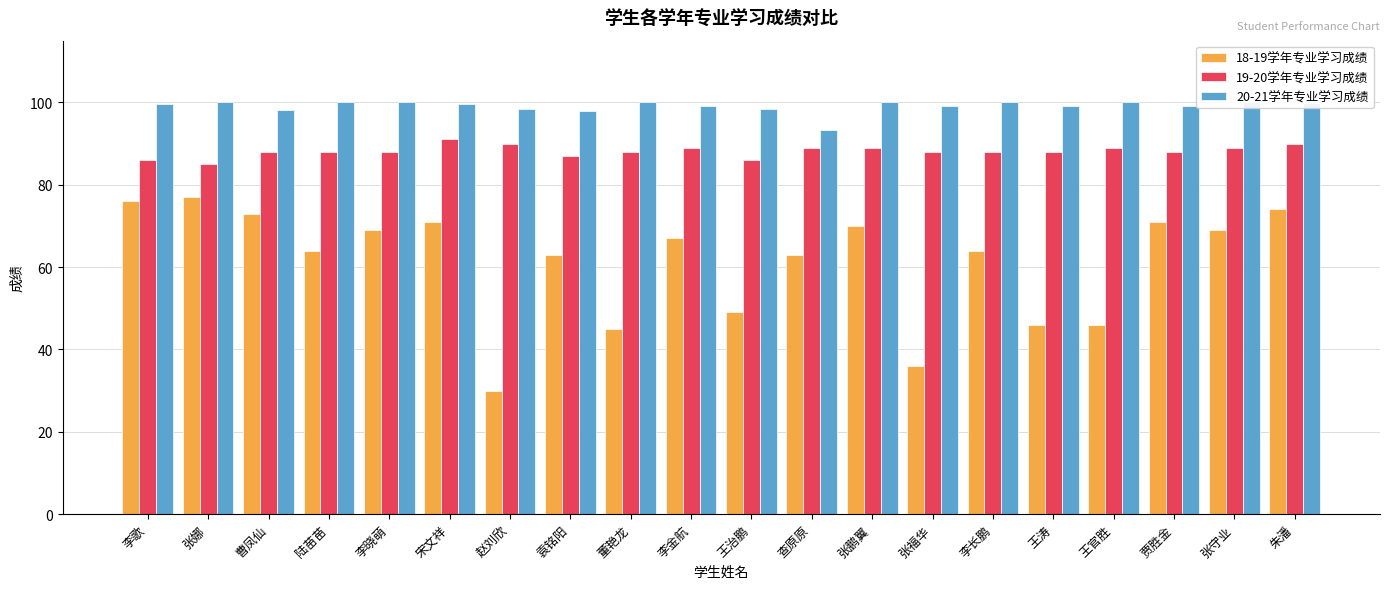

Are the bars grouped side by side (vs. stacked)?

Yes